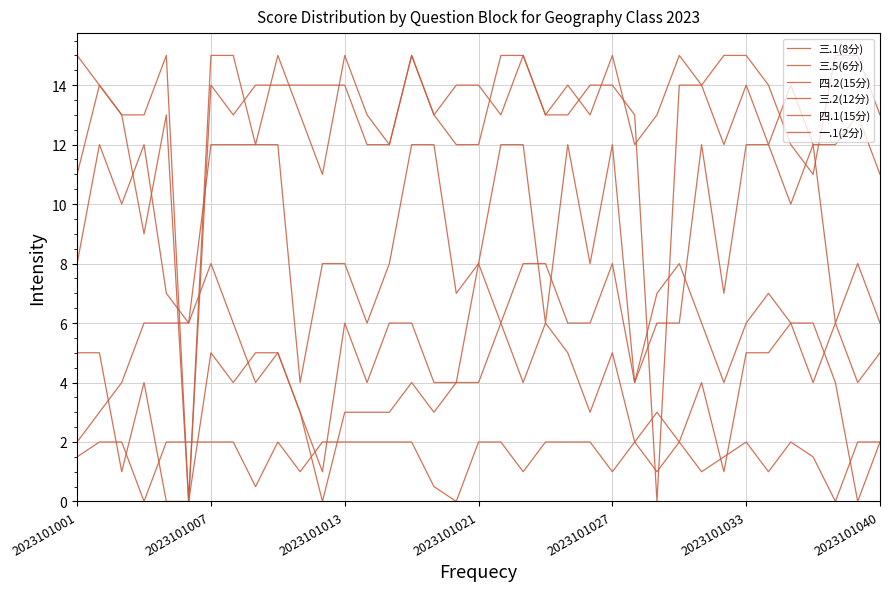

What is the difference between the maximum and second lowest values in the 四.1(15分) series?

4.0